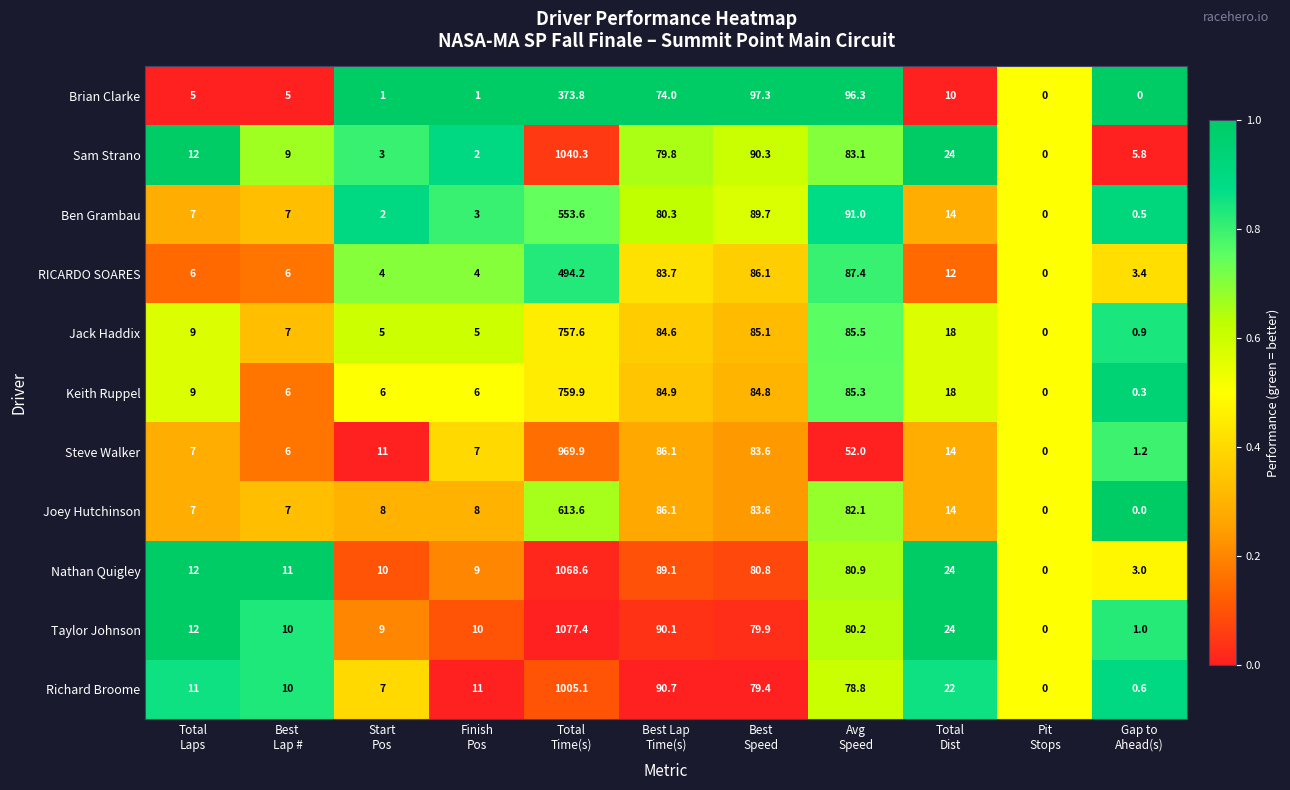

Which series has the widest spread of values?

Taylor Johnson